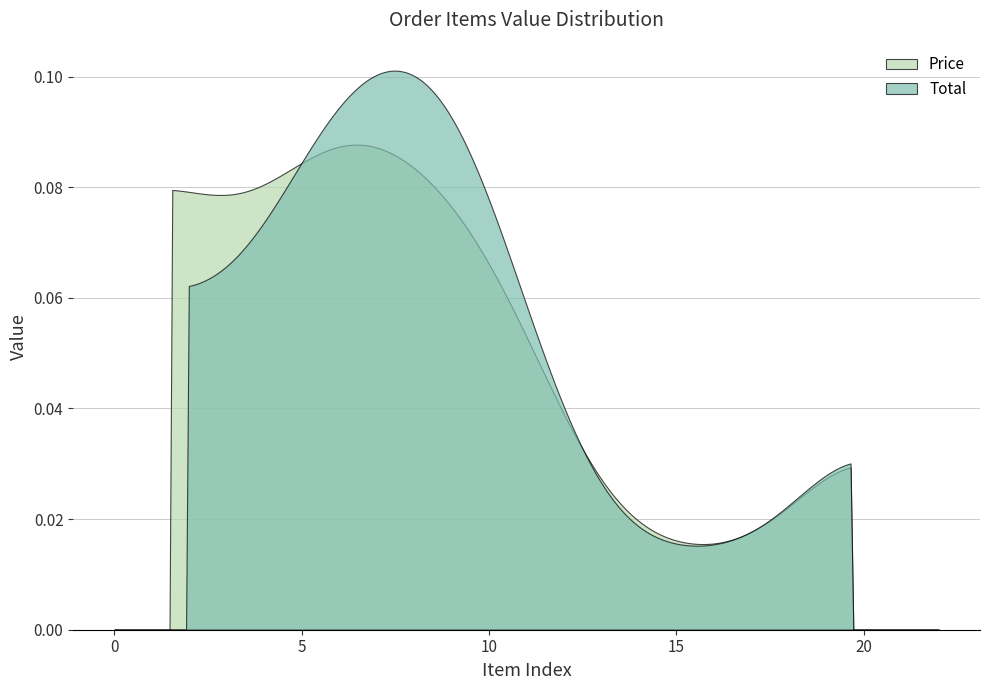

Which series has the largest range (max minus min)?

Total